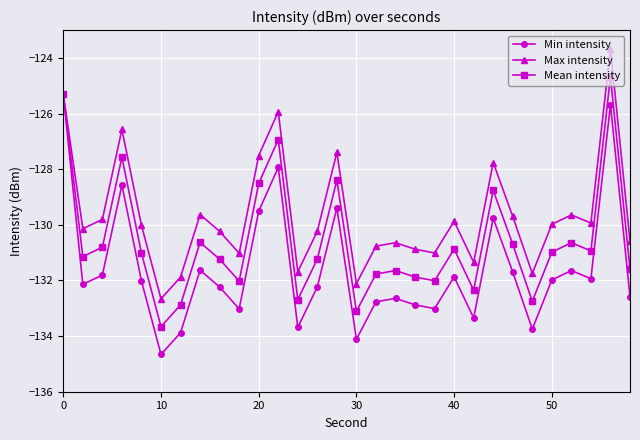

Rank the series by their maximum value, from lowest to highest.

Min intensity, Mean intensity, Max intensity